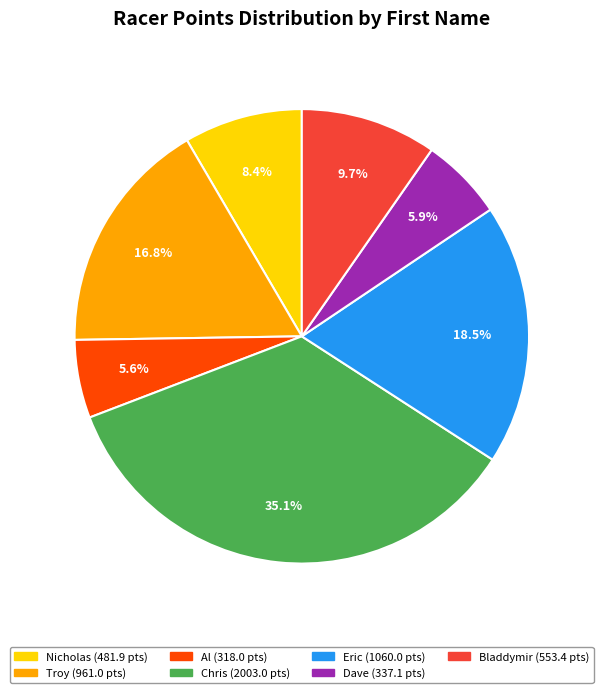

True or false: Nicholas accounts for 8% of the total.

True